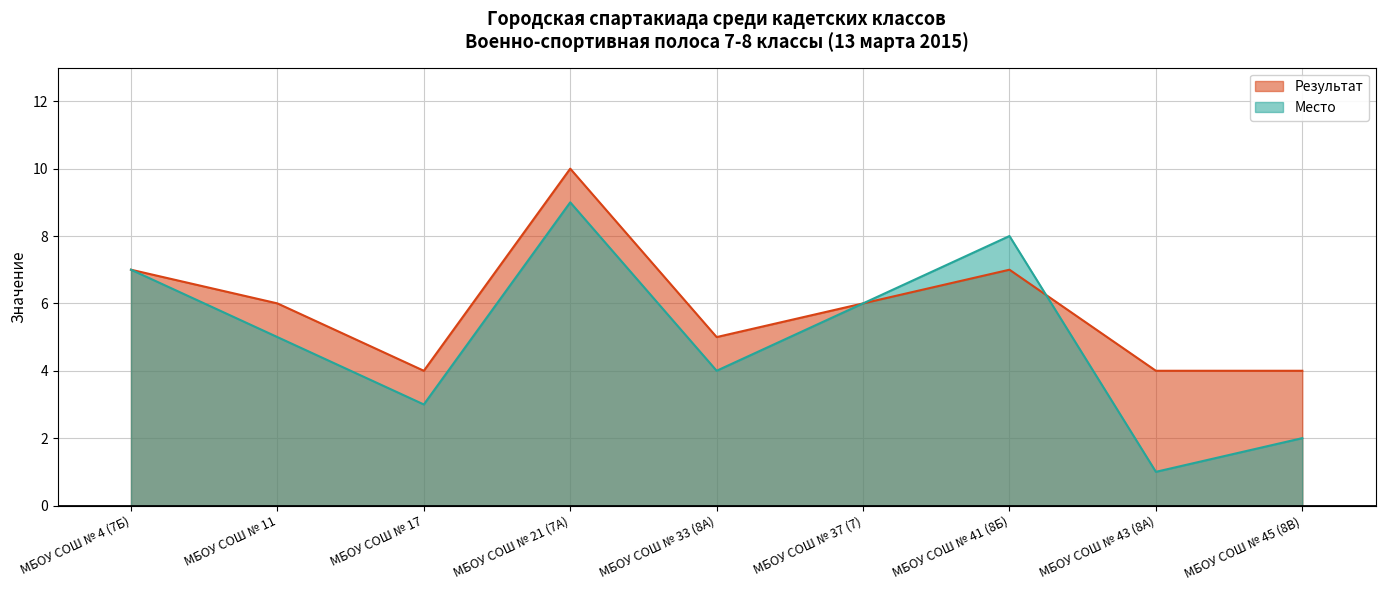

How many values in the Результат series are below 6?

4